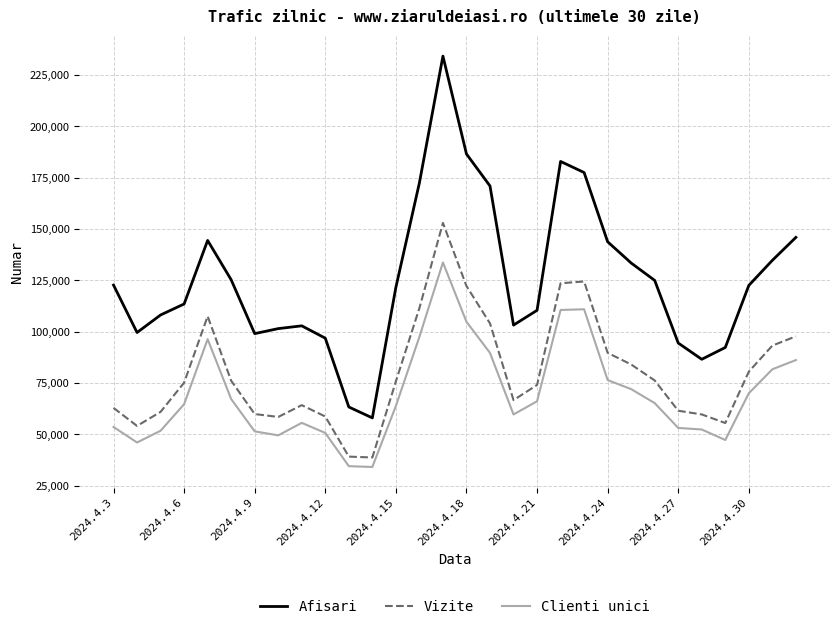

Which series has the largest range (max minus min)?

Afisari